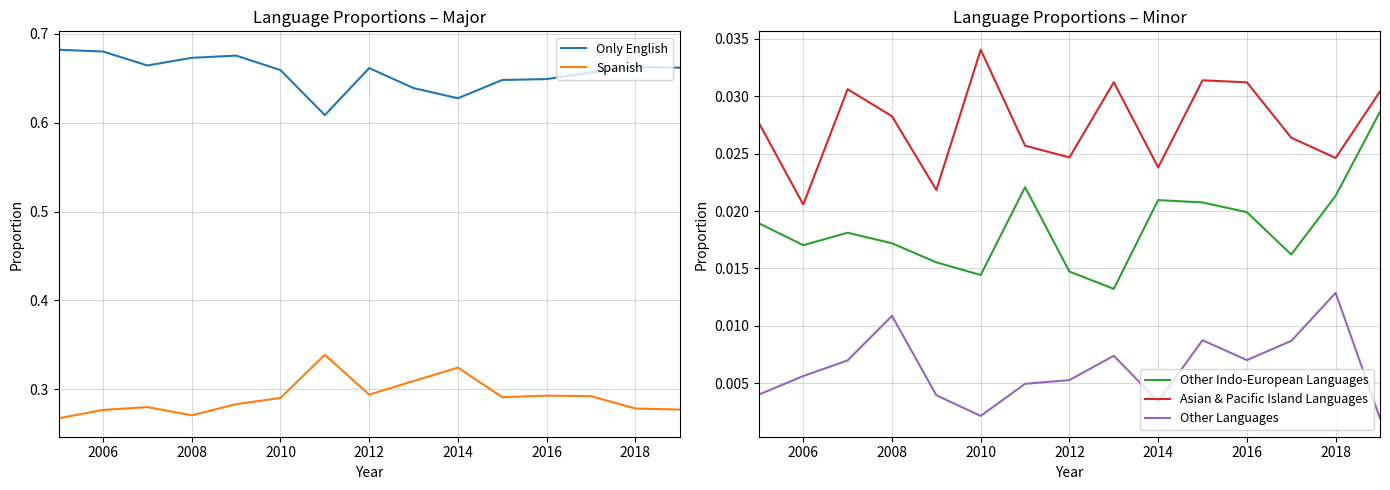

How many interior local valleys does the Spanish series have?

3